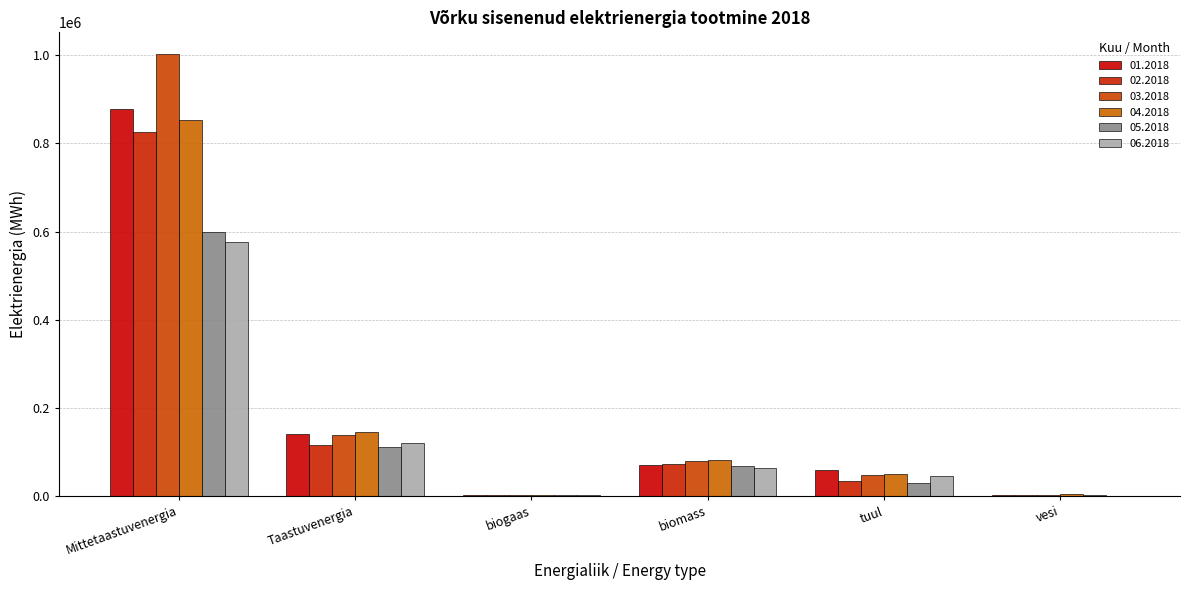

Which has a higher value, Mittetaastuvenergia or biomass?

Mittetaastuvenergia